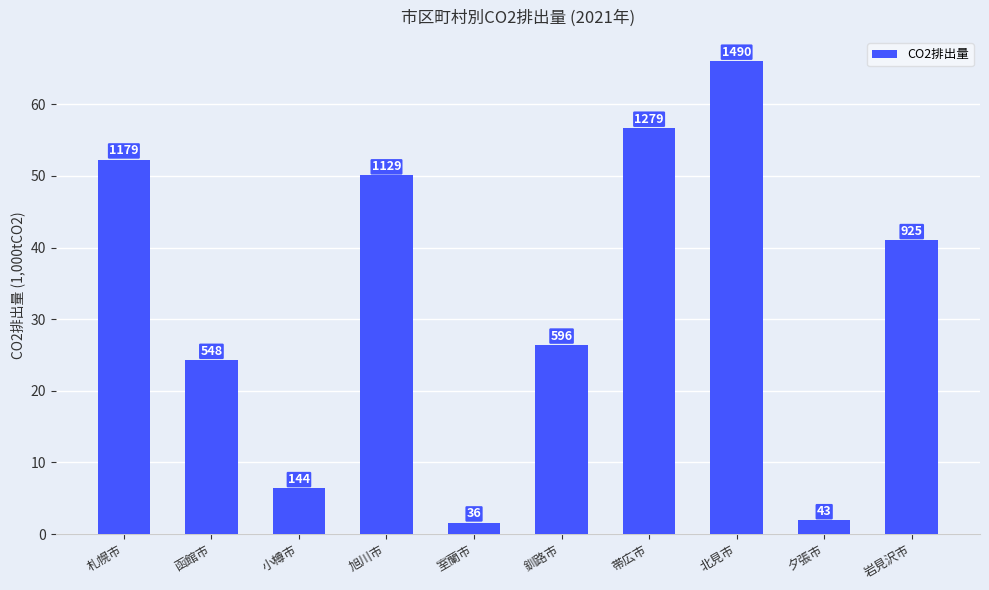

At which category does the chart reach its minimum across all series?

室蘭市